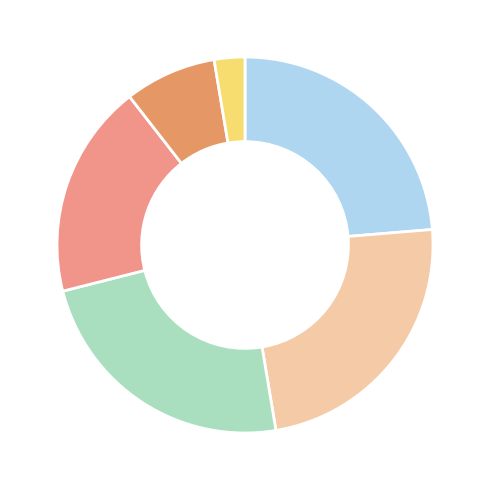

Between იტალია and ბულგარეთი, which is larger?

იტალია